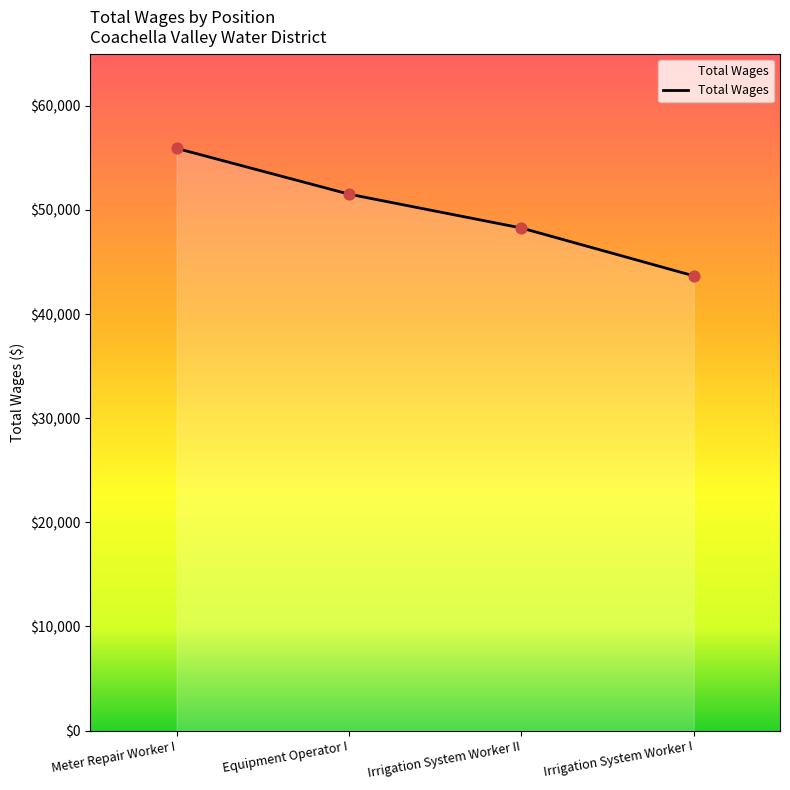

Which has a higher value, Equipment Operator I or Meter Repair Worker I?

Meter Repair Worker I